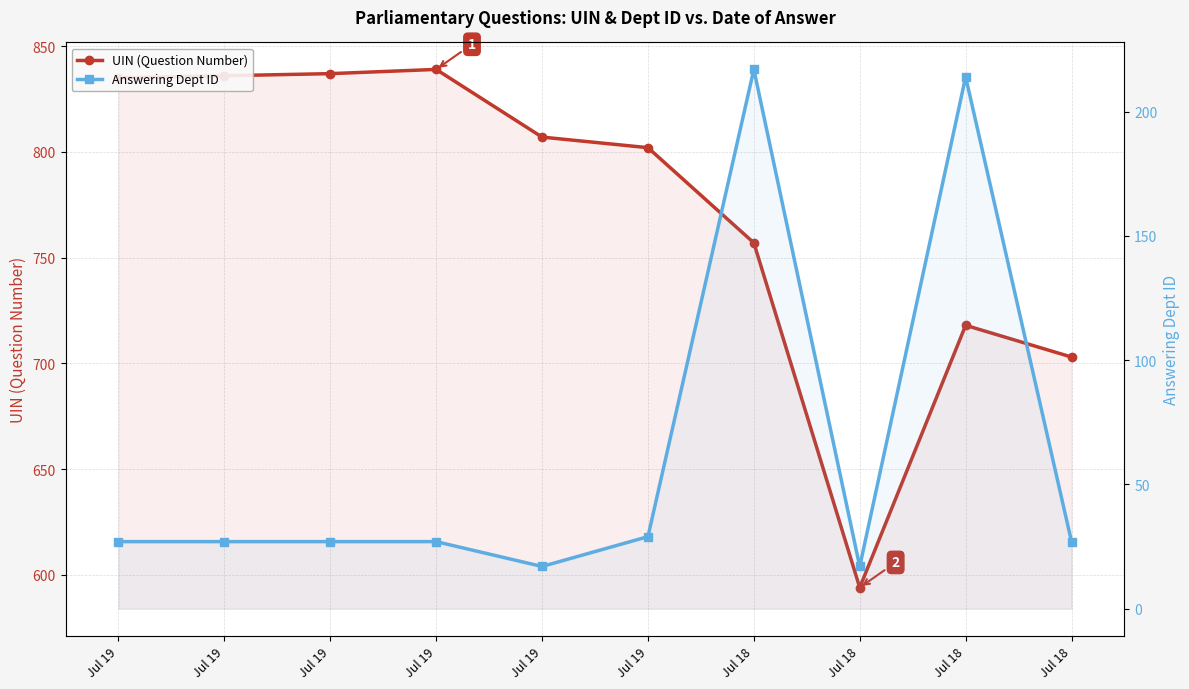

Does the chart display data point markers on the line(s)?

Yes